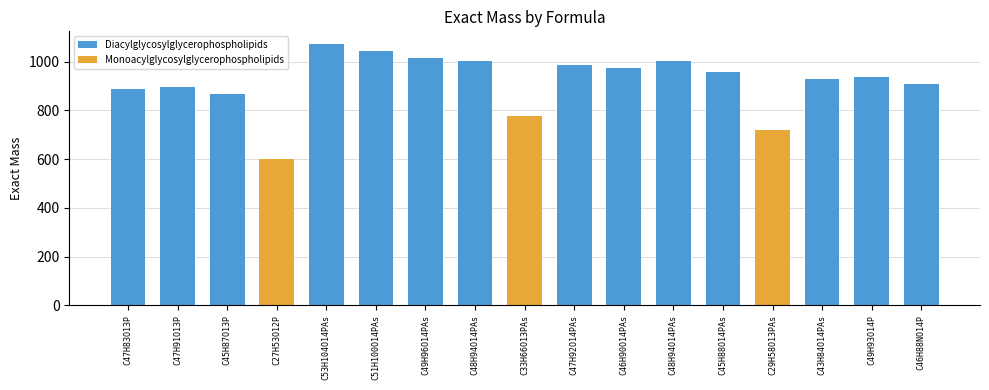

List the labels in order of value, largest first.

C53H104O14PAs, C51H100O14PAs, C49H96O14PAs, C48H94O14PAs, C48H94O14PAs, C47H92O14PAs, C46H90O14PAs, C45H88O14PAs, C49H93O14P, C43H84O14PAs, C46H88NO14P, C47H91O13P, C47H83O13P, C45H87O13P, C33H66O13PAs, C29H58O13PAs, C27H53O12P